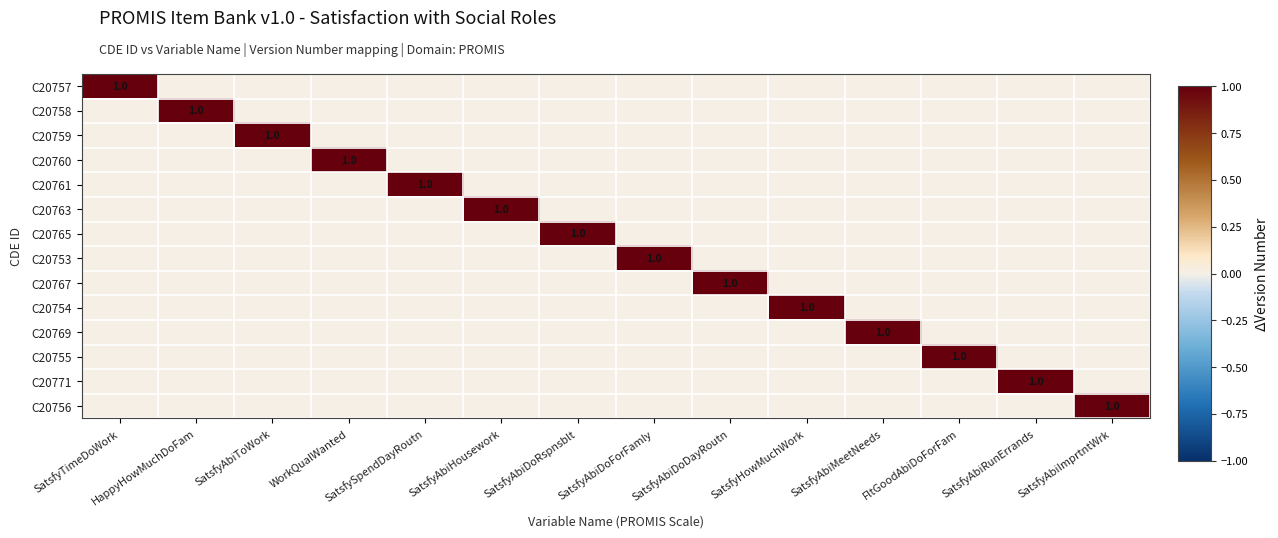

How many categories are shown in the chart?

14